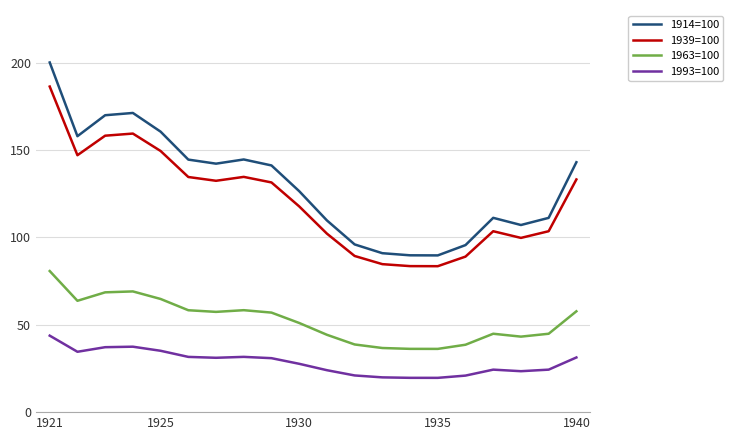

Which series has the widest spread of values?

1914=100